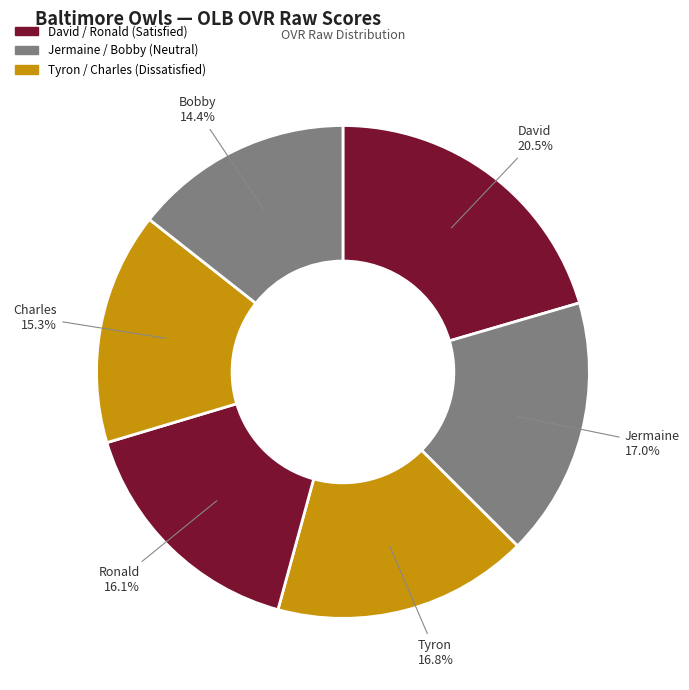

Which slice is the smallest?

Bobby